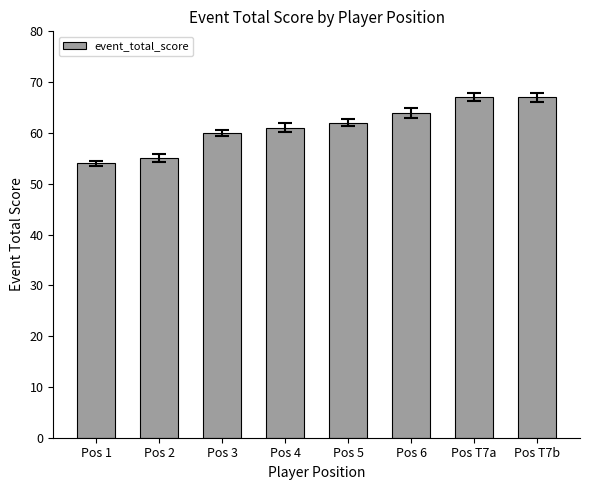

Approximately how many times larger is the value at Pos 1 compared to Pos 2?

1.0